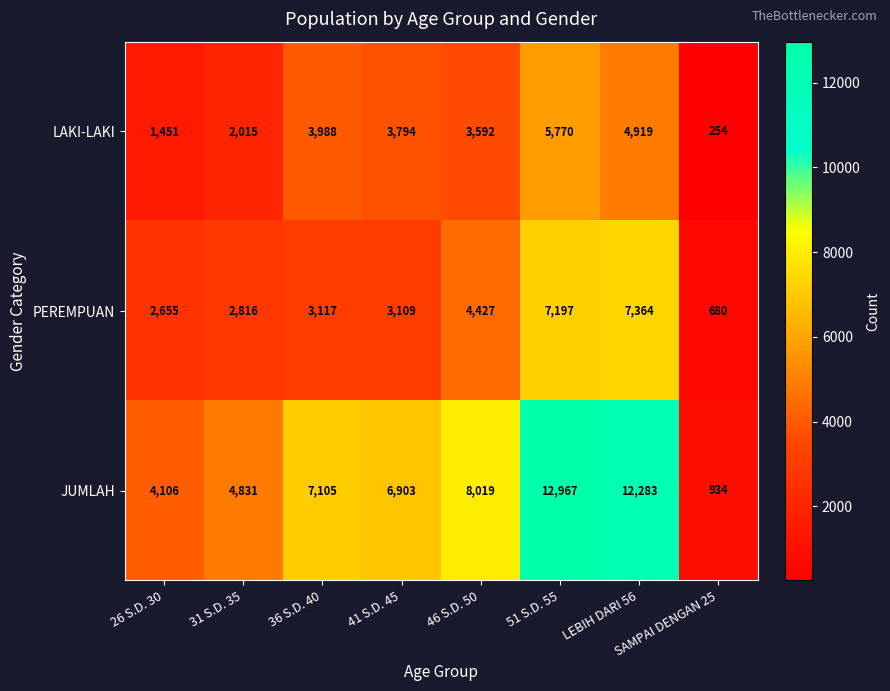

True or false: LAKI-LAKI has a value of 7684 at 51 S.D. 55.

False